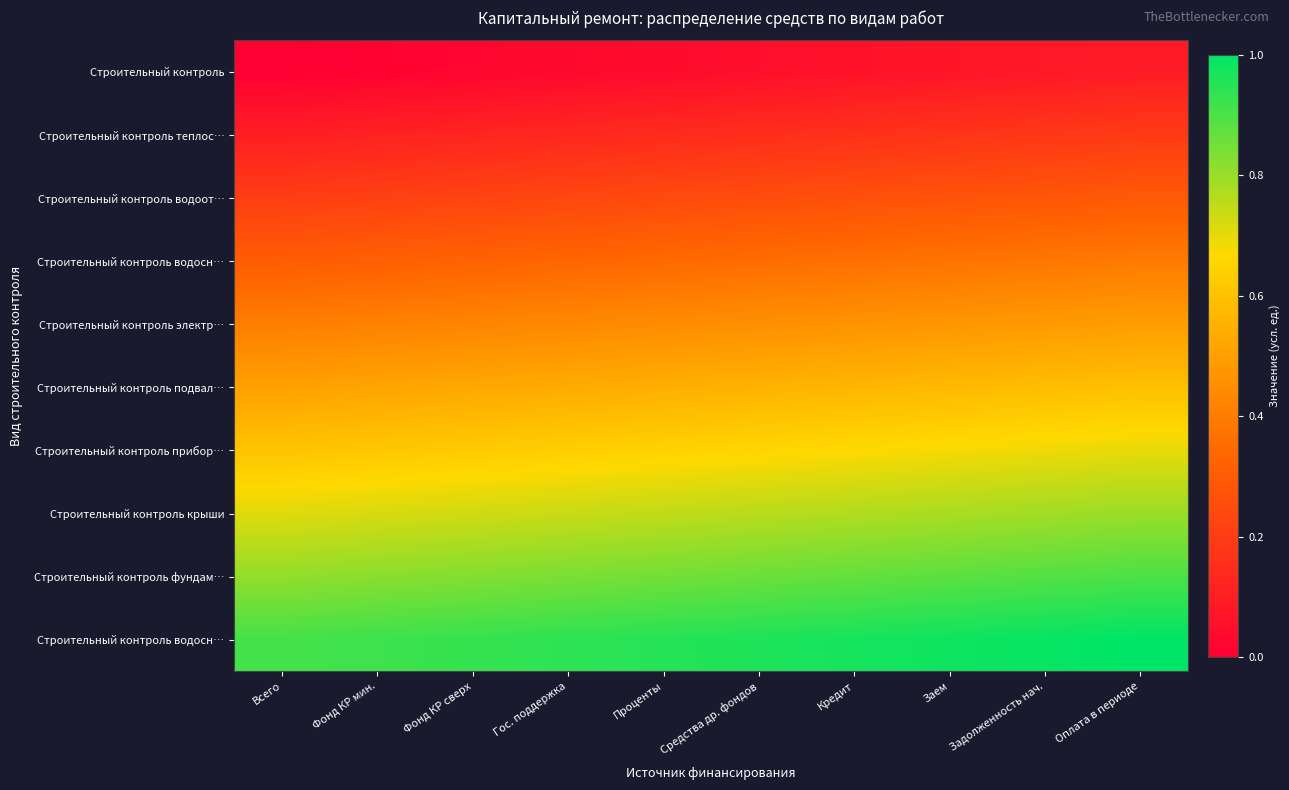

How many distinct data groups are displayed?

10